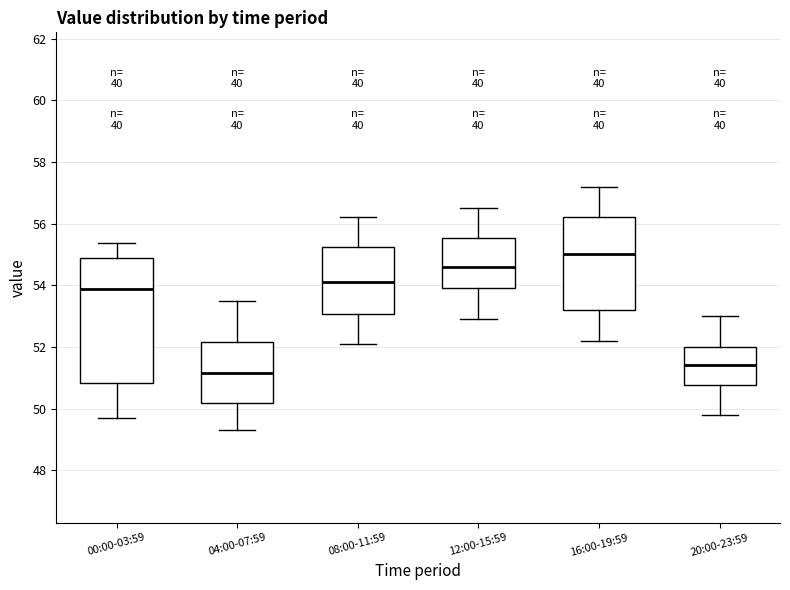

Where does the upper whisker of the box for 20:00-23:59 end on the y-axis? The values are not printed on the chart, so give them approximately, as read against the axis.

53.0